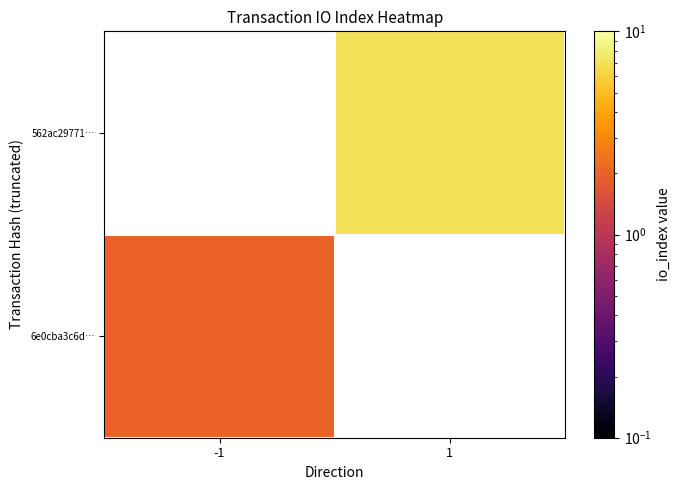

The value of 6e0cba3c6d… at -1 is 2.0. True or false?

True